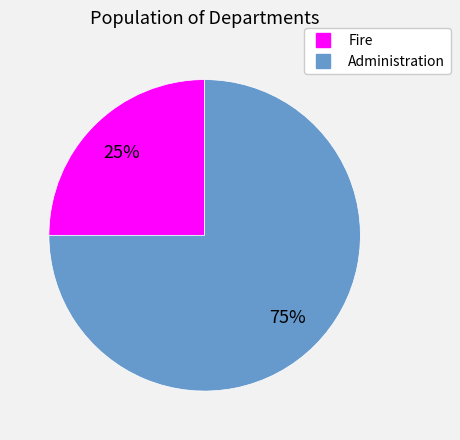

Does Administration represent more than half of the total?

Yes